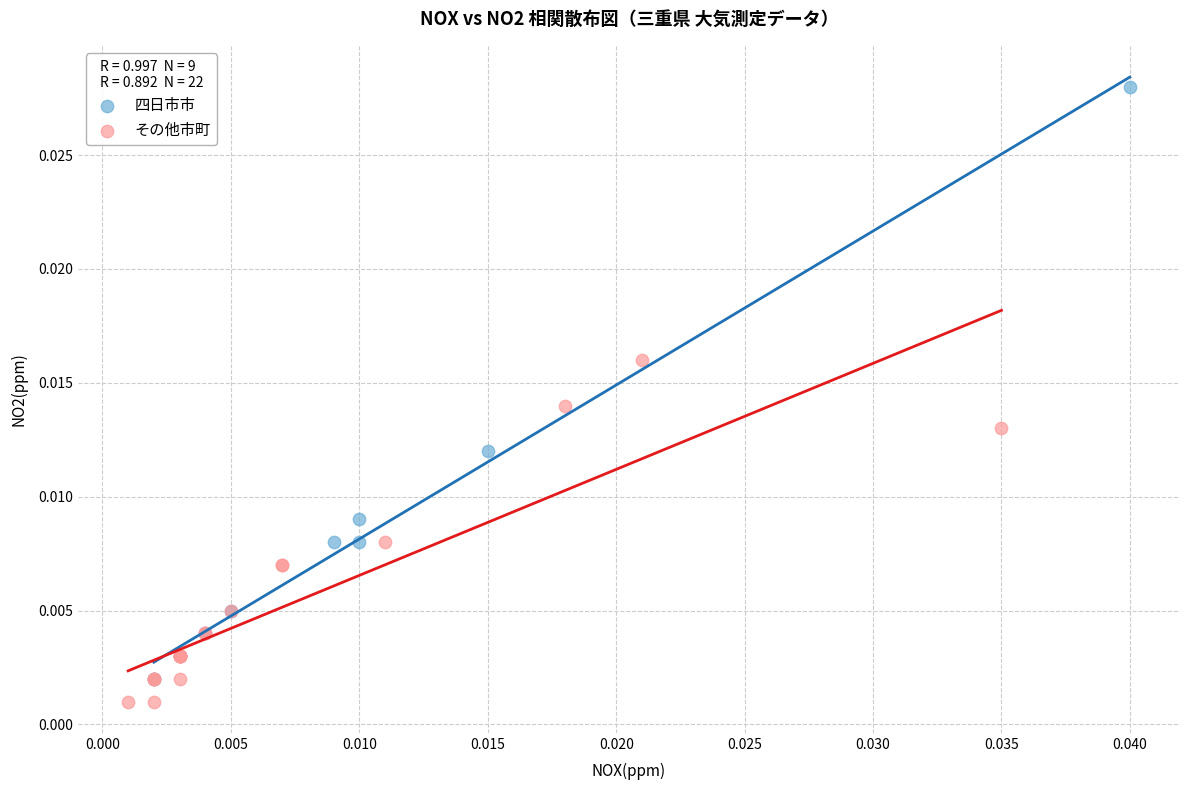

Which series contains the lowest Y value?

その他市町